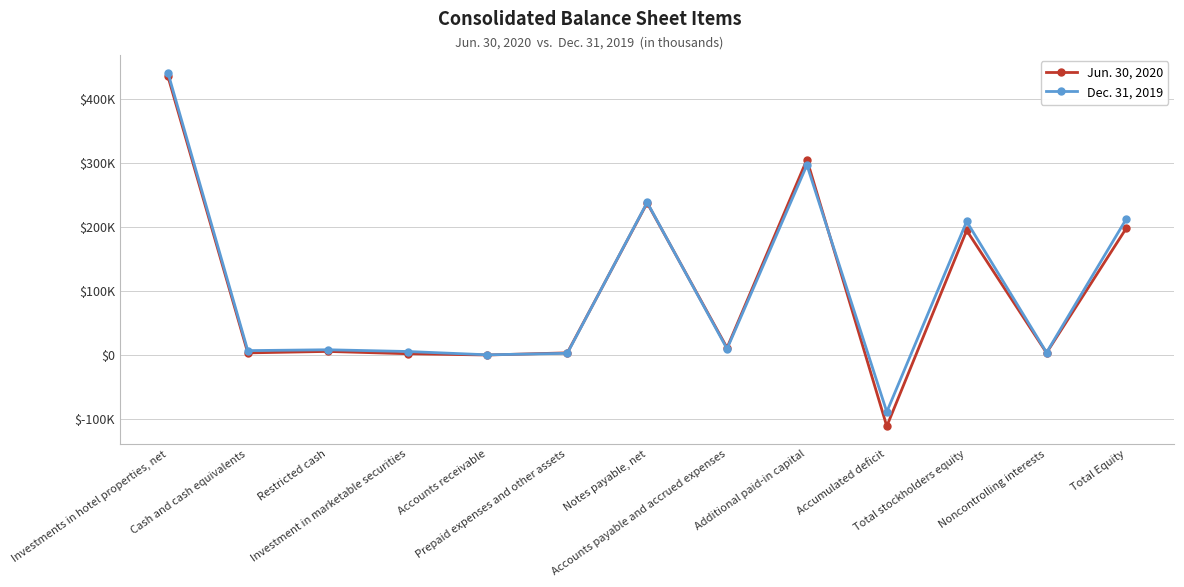

Reading right to left, what are all the values shown in this chart?

Jun. 30, 2020: Total Equity=198648	Noncontrolling interests=3788	Total stockholders equity=194860	Accumulated deficit=-110704	Additional paid-in capital=305428	Accounts payable and accrued expenses=11717	Notes payable, net=237796	Prepaid expenses and other assets=3824	Accounts receivable=467	Investment in marketable securities=2476	Restricted cash=6070	Cash and cash equivalents=3769	Investments in hotel properties, net=435295
Dec. 31, 2019: Total Equity=213116	Noncontrolling interests=4313	Total stockholders equity=208803	Accumulated deficit=-88258	Additional paid-in capital=296928	Accounts payable and accrued expenses=10106	Notes payable, net=238603	Prepaid expenses and other assets=3141	Accounts receivable=766	Investment in marketable securities=5936	Restricted cash=8645	Cash and cash equivalents=7303	Investments in hotel properties, net=441025